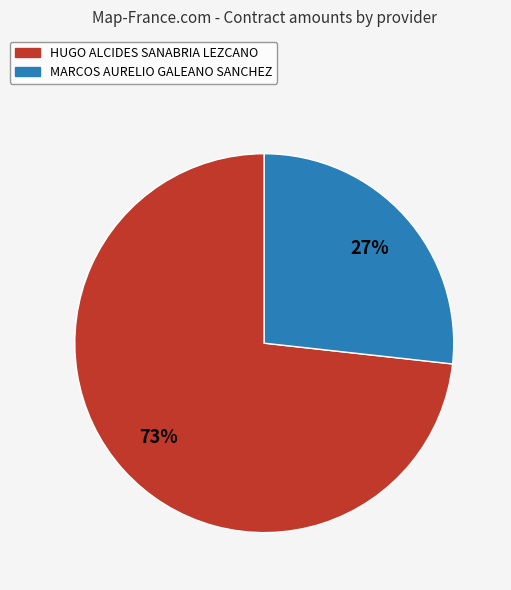

Approximately how many times larger is the value at HUGO ALCIDES SANABRIA LEZCANO compared to MARCOS AURELIO GALEANO SANCHEZ?

2.7